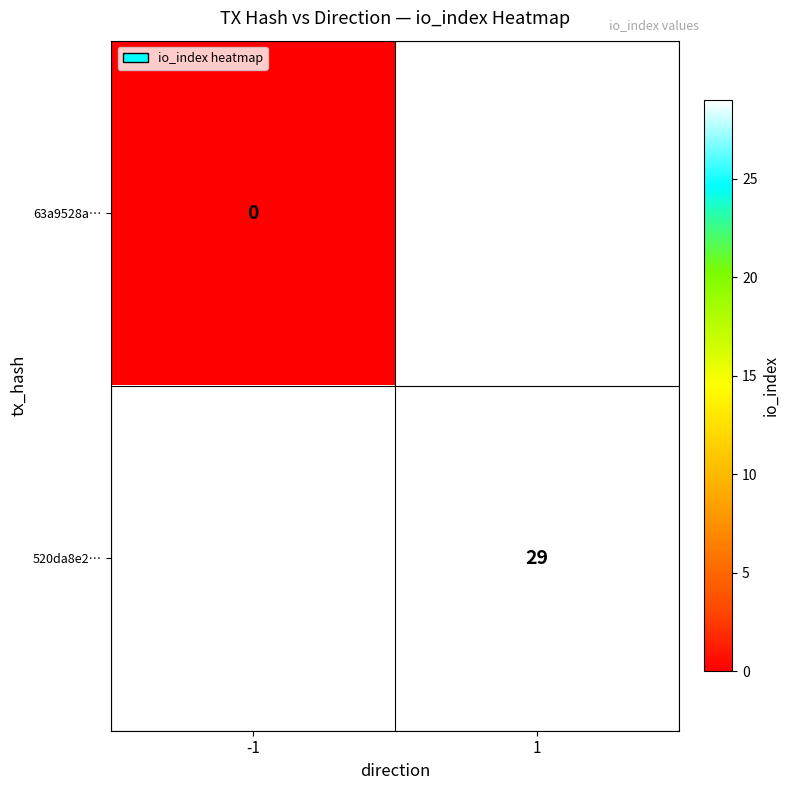

Is the value of 63a9528a… at -1 greater than the value of 520da8e2… at 1?

No